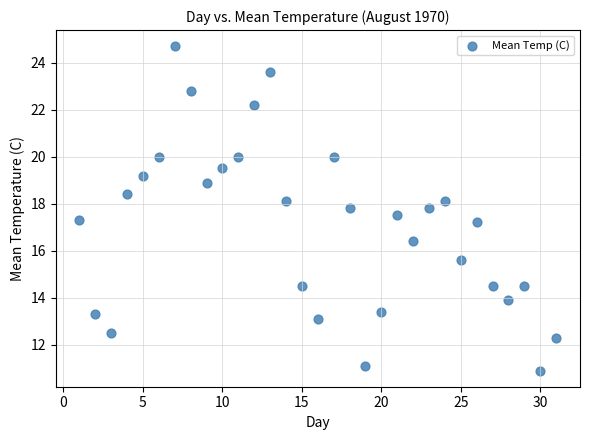

What is the range of Y values (max minus min)?

13.8